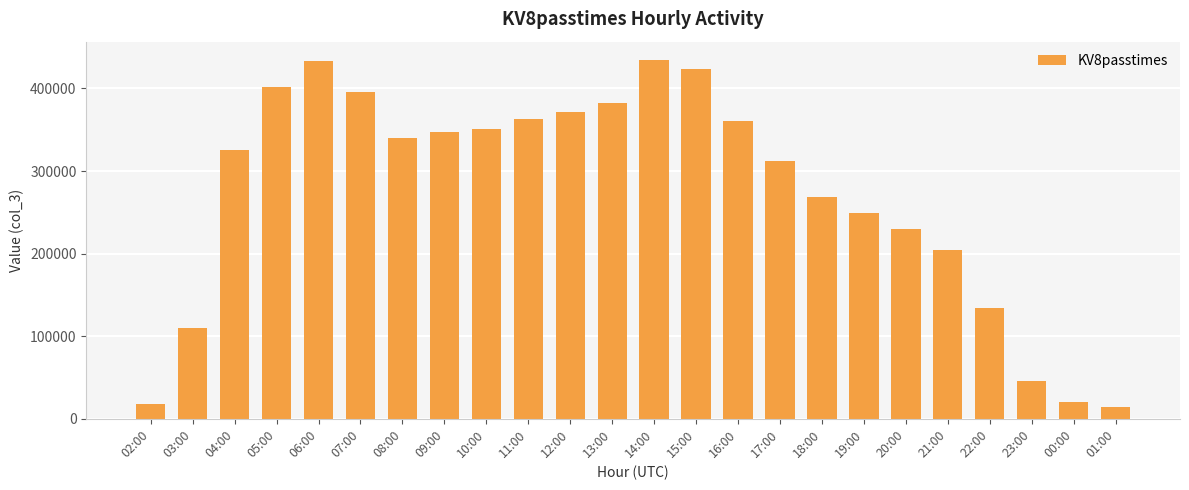

What is the smallest value displayed?

14852